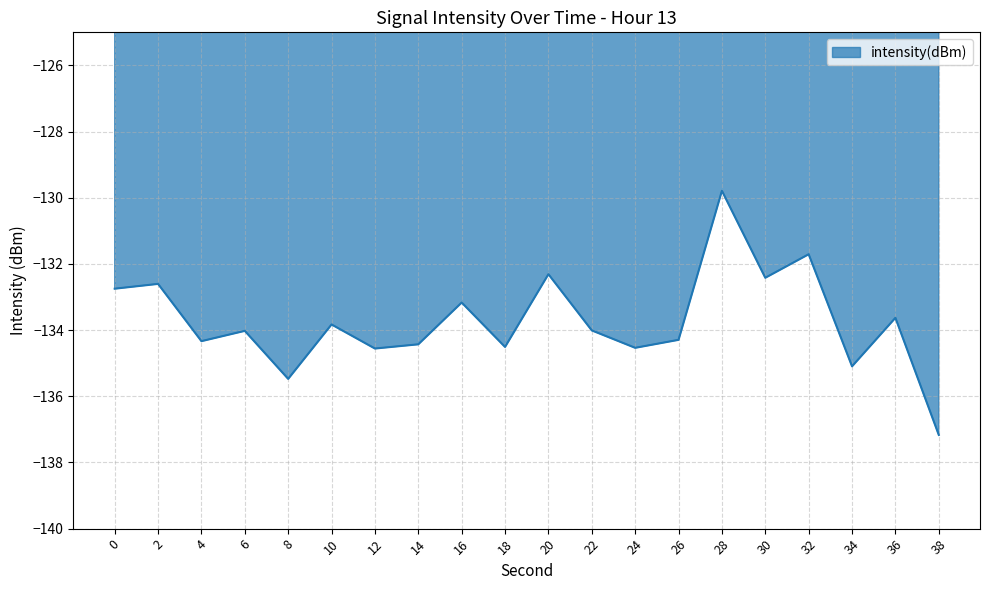

What is the greatest value displayed?

-129.8